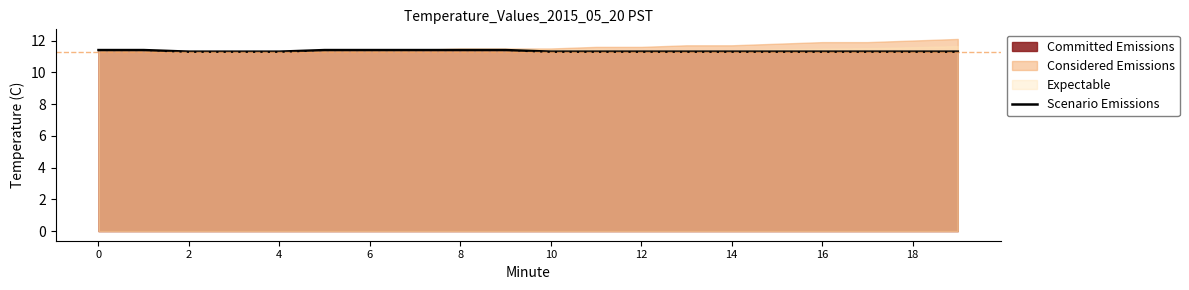

What is the sum of all values?

226.7